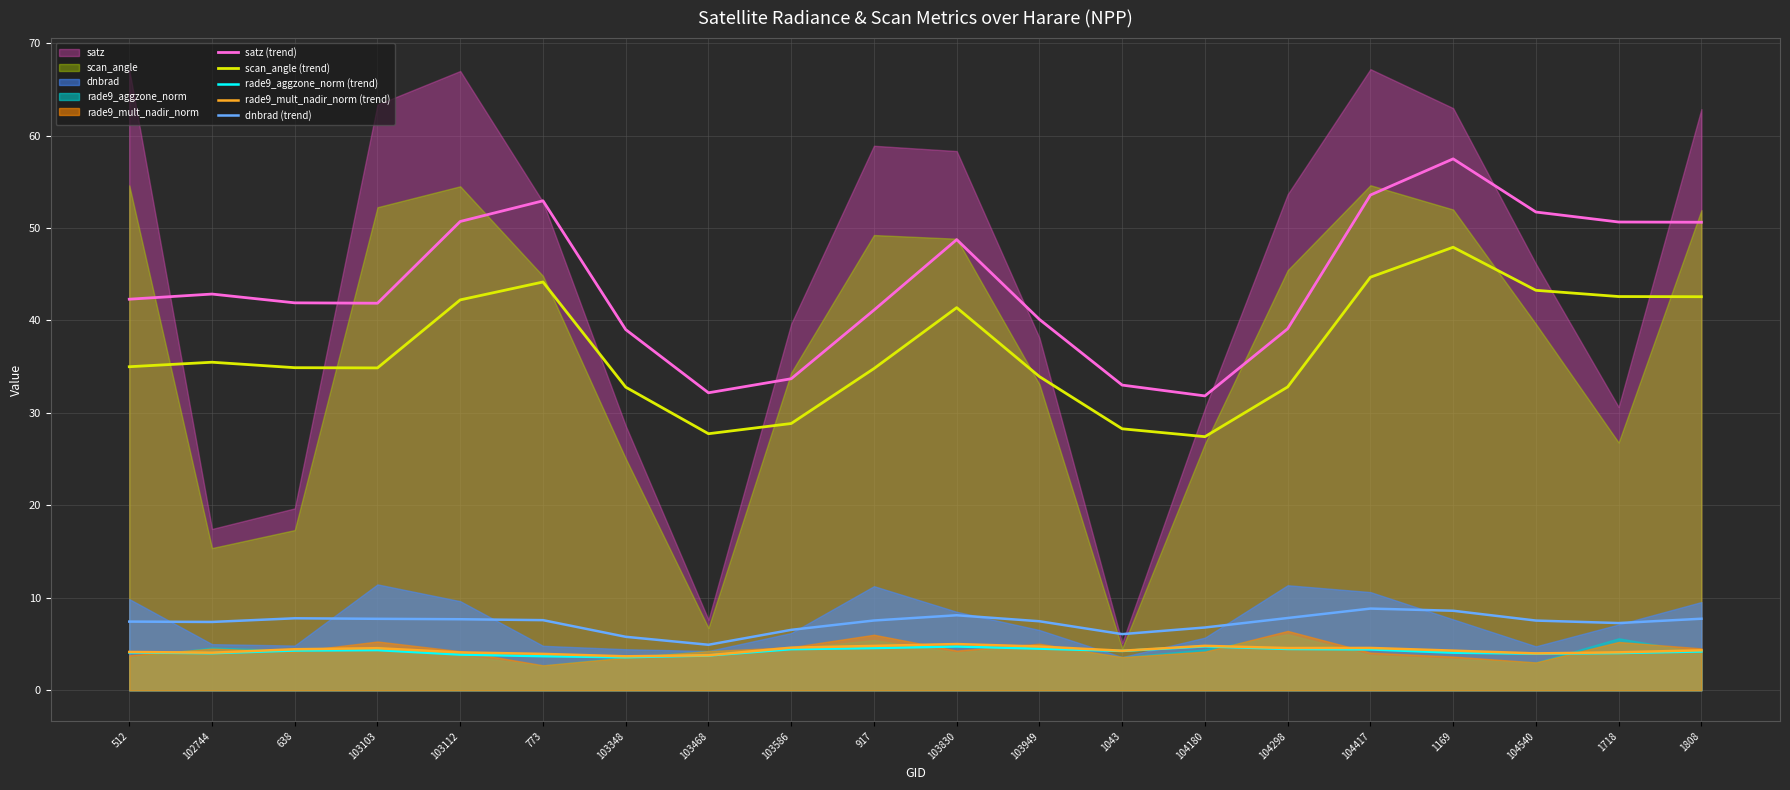

At which category does rade9_mult_nadir_norm (trend) reach its first local valley?

102744